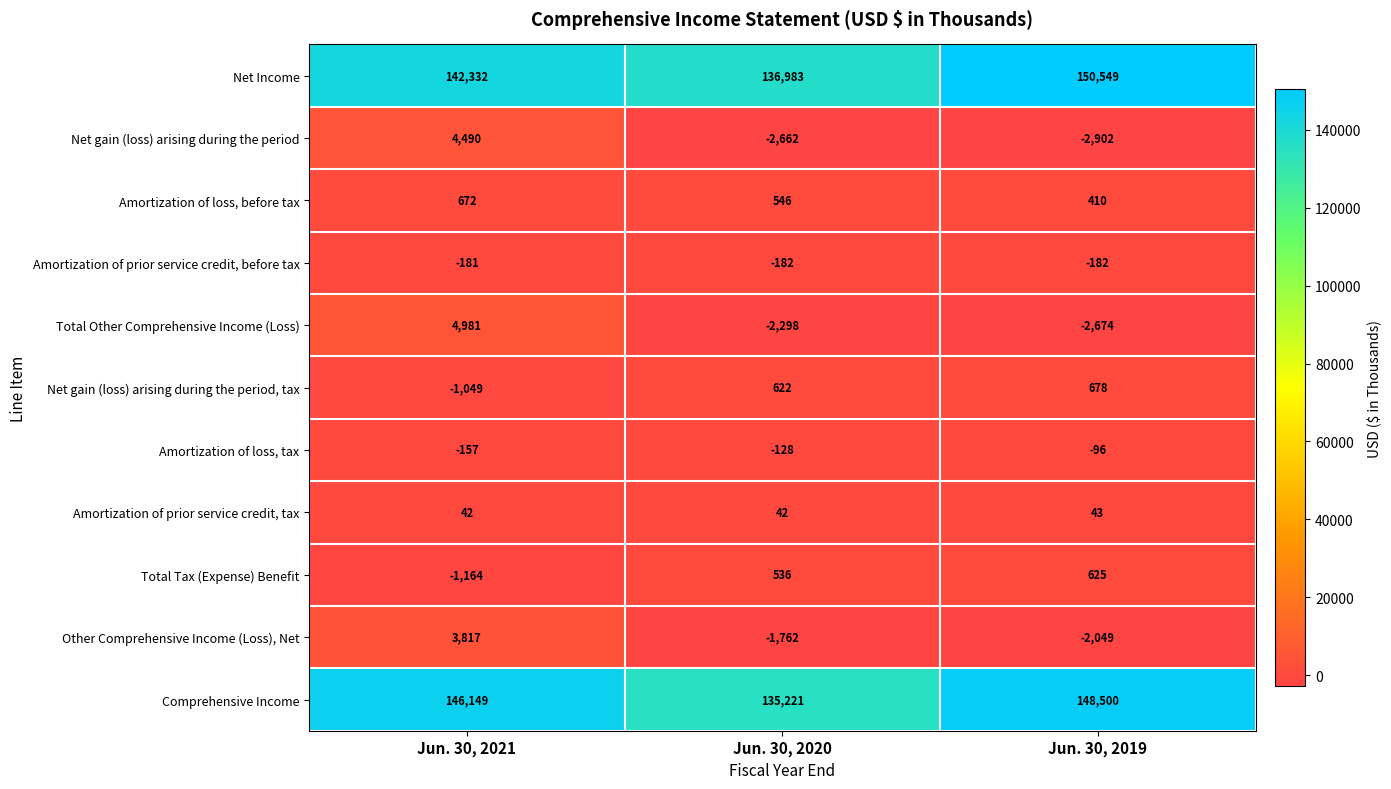

What is the approximate value of Amortization of prior service credit, tax at Jun. 30, 2021?

42